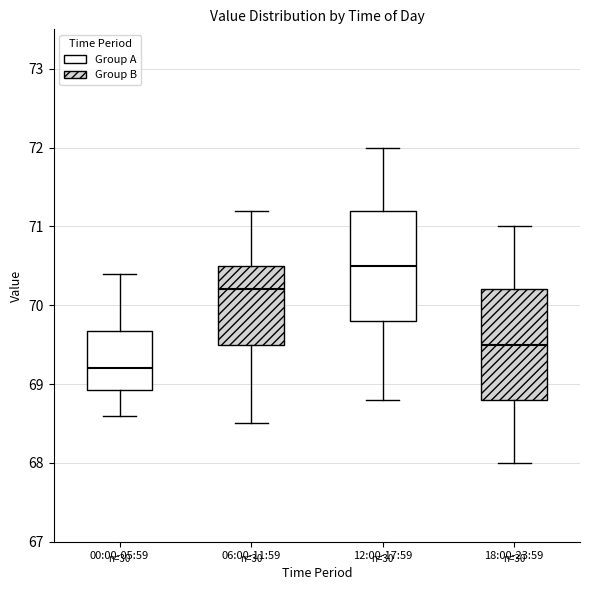

Which box has the lowest median line?

00:00-05:59